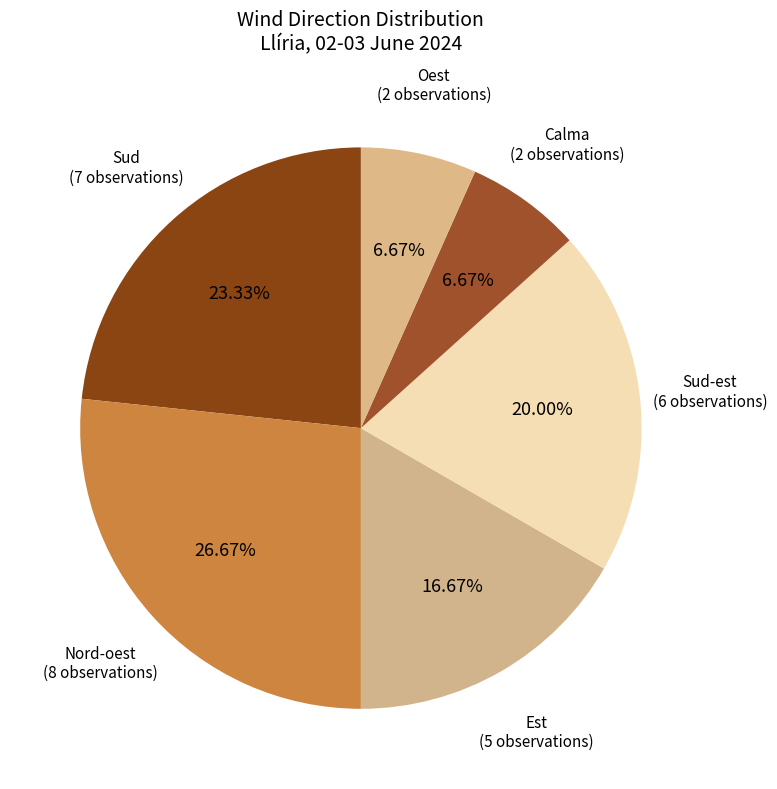

True or false: Sud-est accounts for 15% of the total.

False